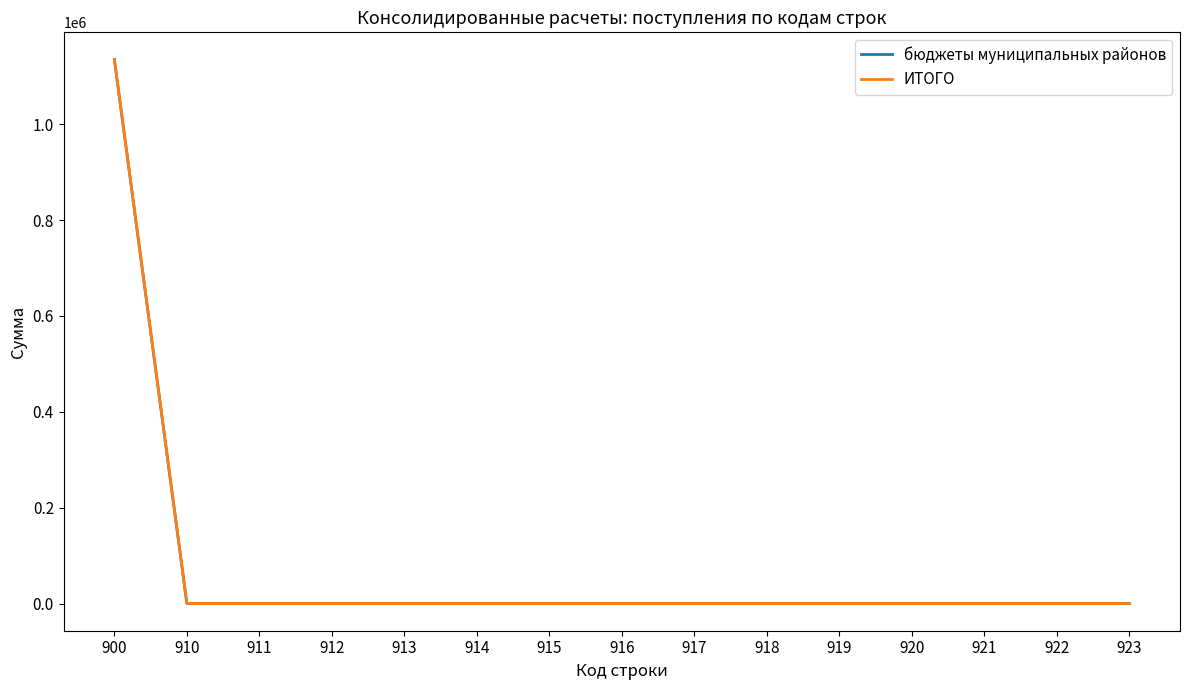

Does the chart have visible grid lines?

No